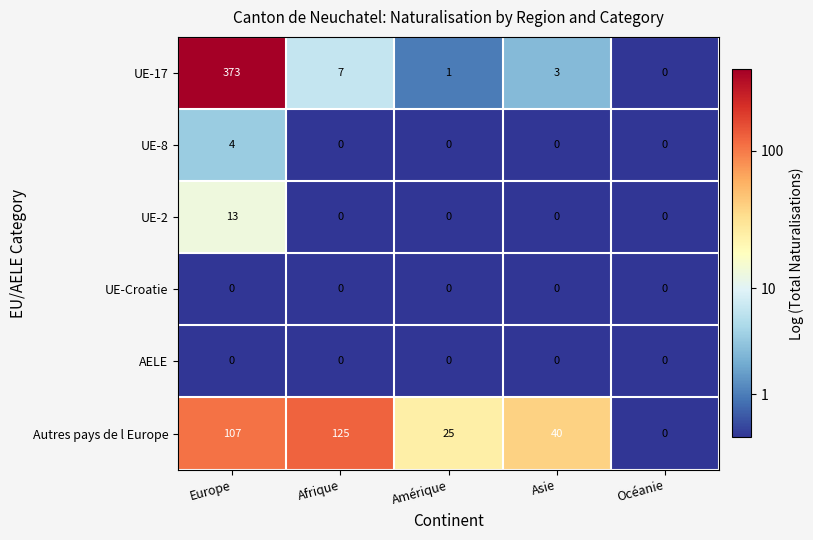

The AELE series shows 0 at Amérique. True or false?

True